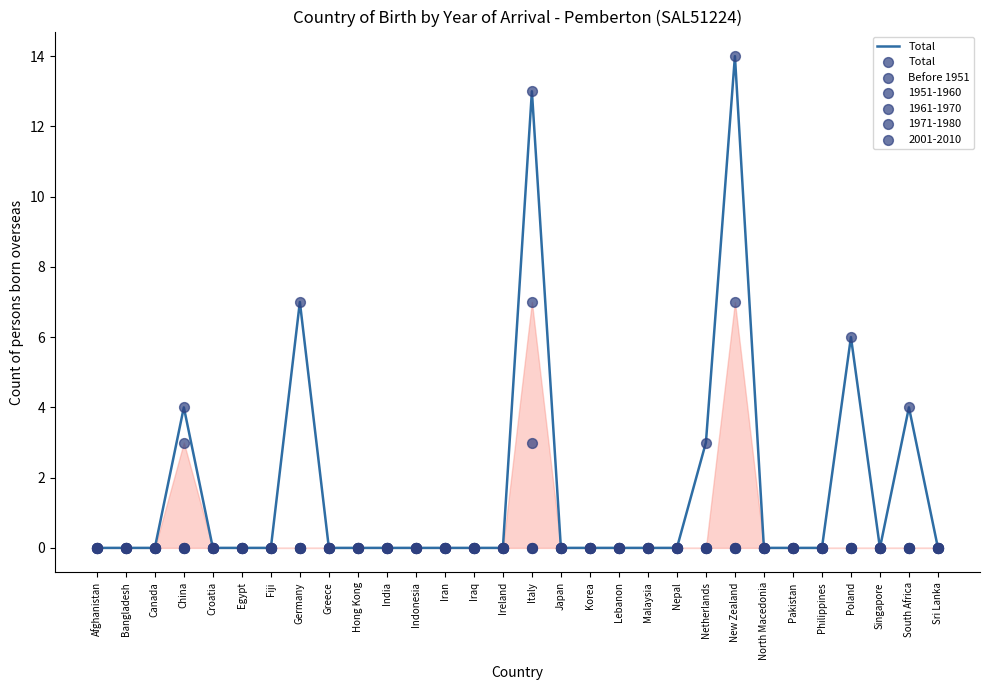

Is the value of Before 1951 at Japan greater than the value of Total at Poland?

No